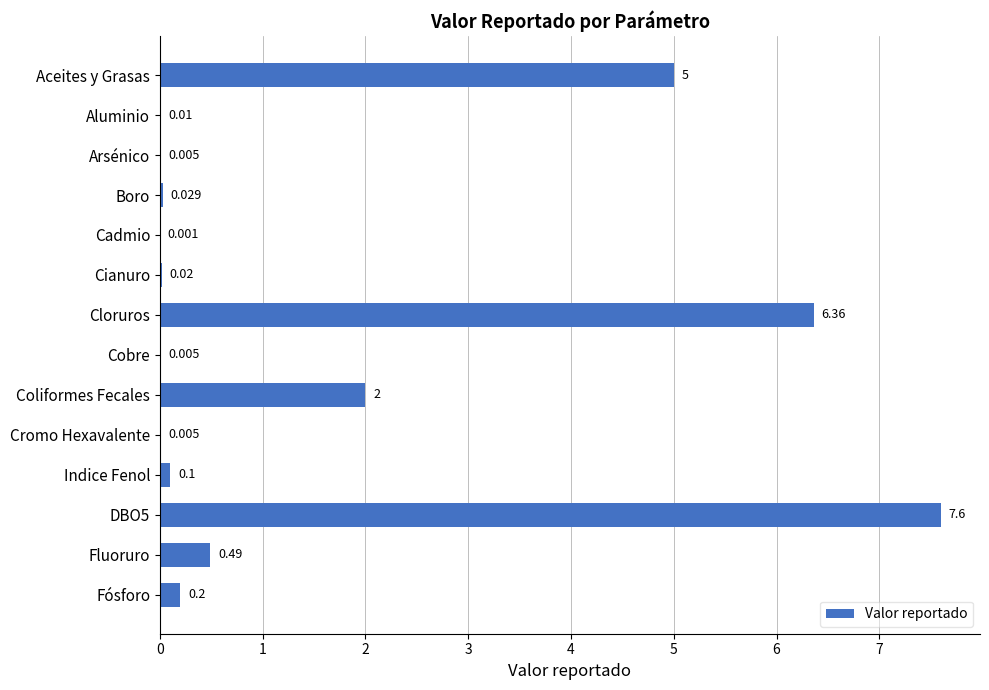

What is the maximum value shown in the chart?

7.6